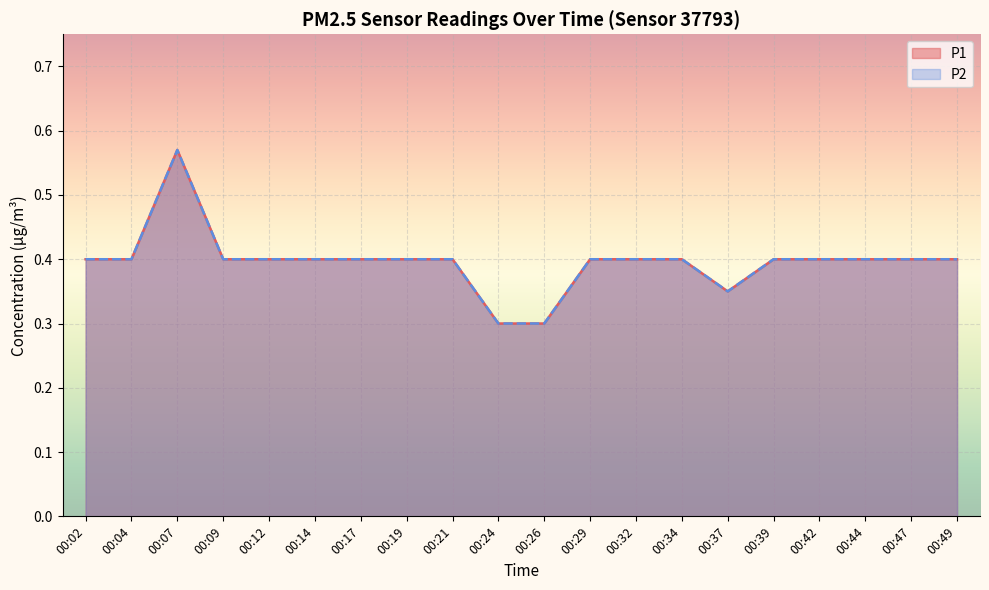

How many lines are shown in the chart?

2